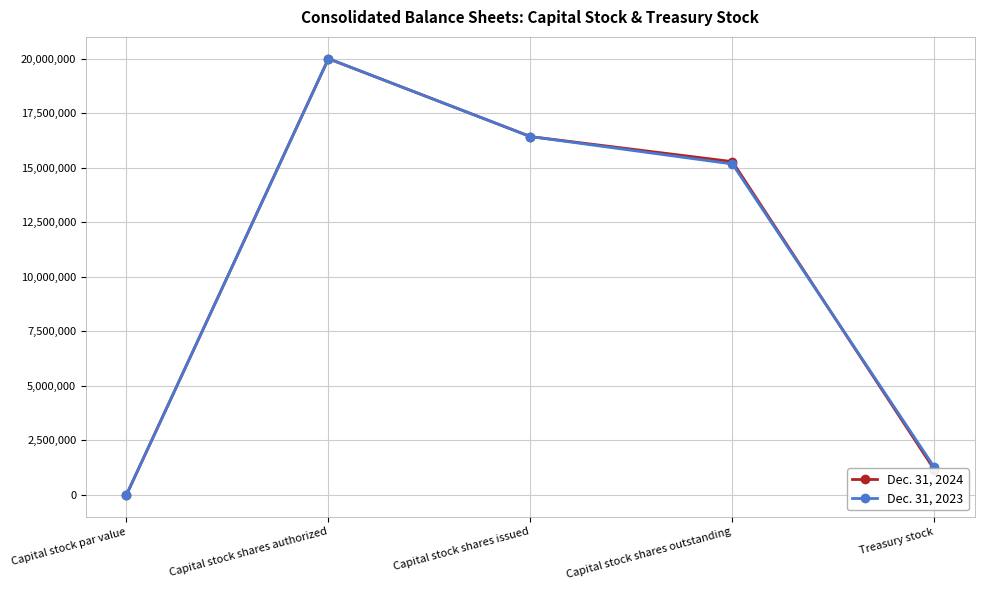

What is the sum of all Dec. 31, 2024 values?

52856778